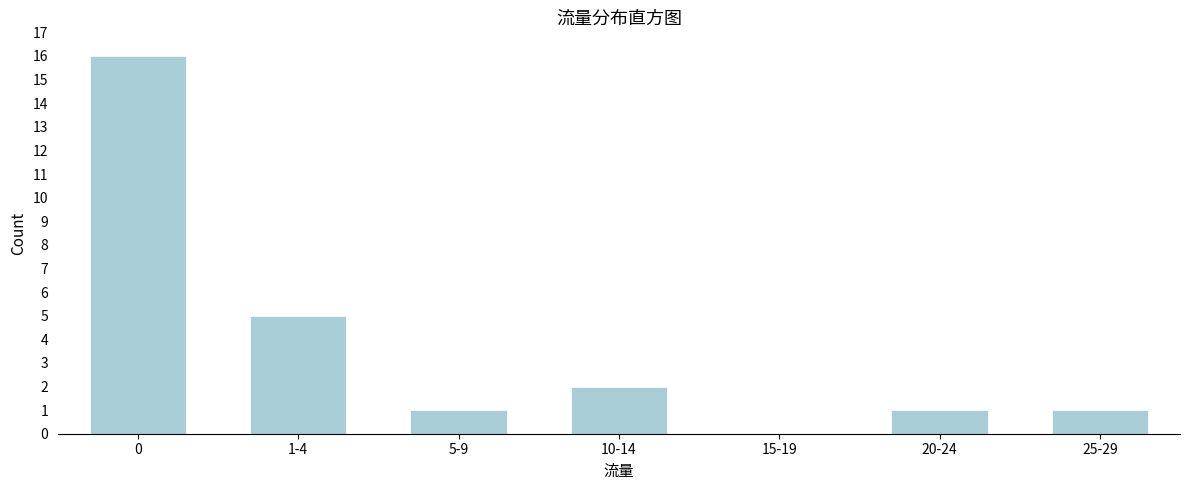

Reading right to left, transcribe all the data shown in this chart.

25-29=1	20-24=1	15-19=0	10-14=2	5-9=1	1-4=5	0=16